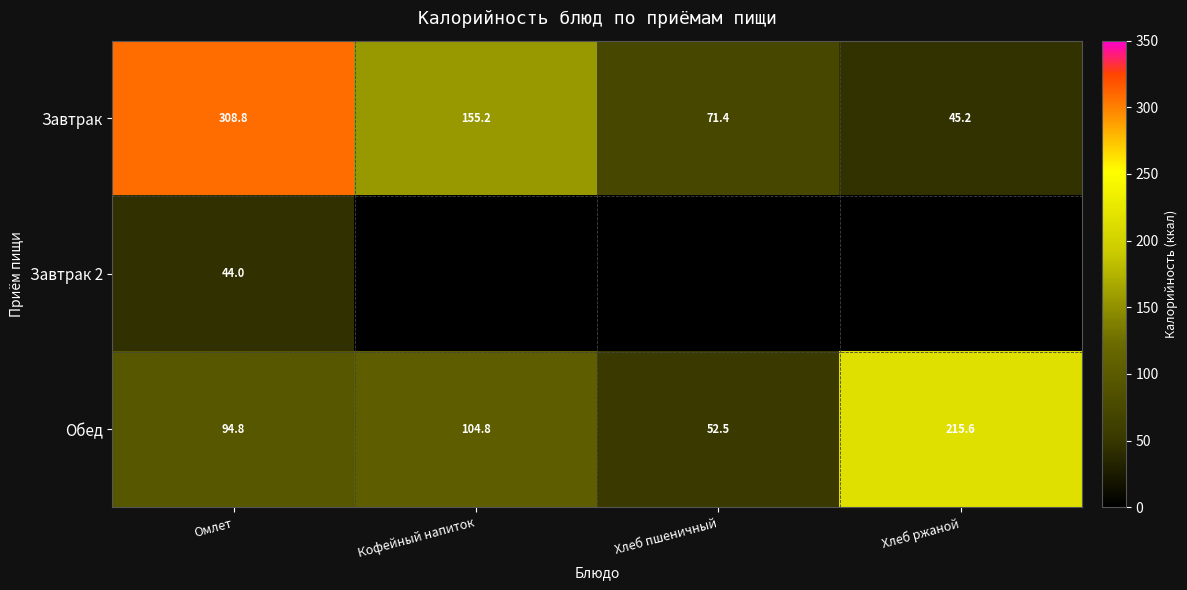

What value does the Завтрак series have at Омлет?

308.8